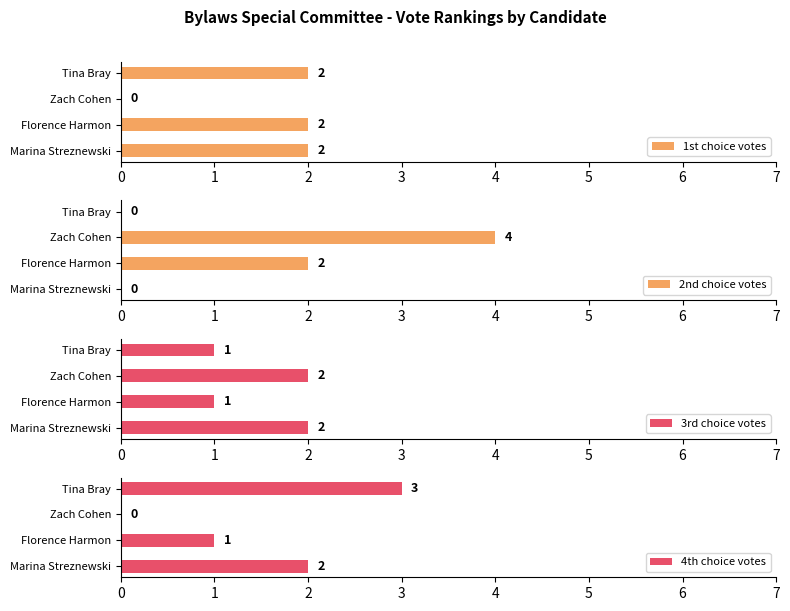

What is the sum of the 1st choice votes values at Marina Streznewski and Tina Bray?

4